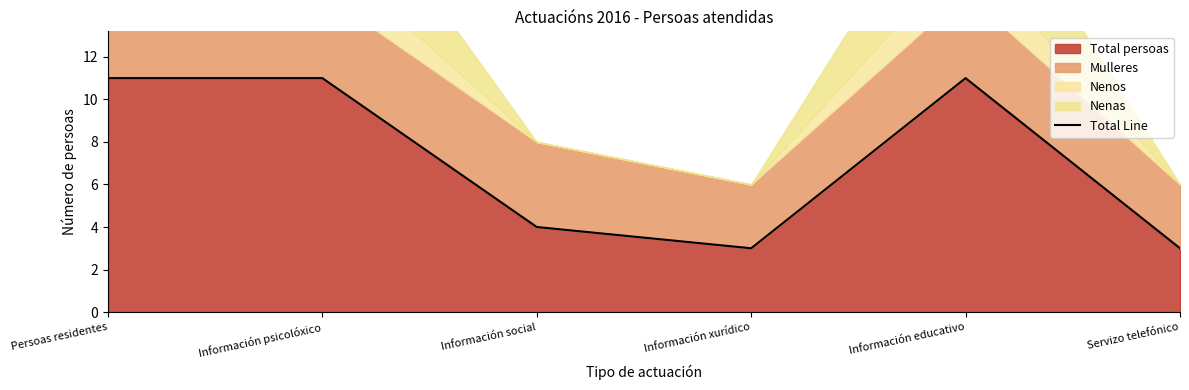

What is the average value?

7